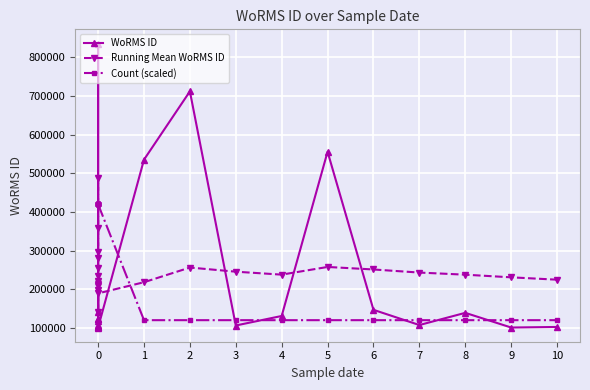

Rank the series by their maximum value, from highest to lowest.

WoRMS ID, Running Mean WoRMS ID, Count (scaled)